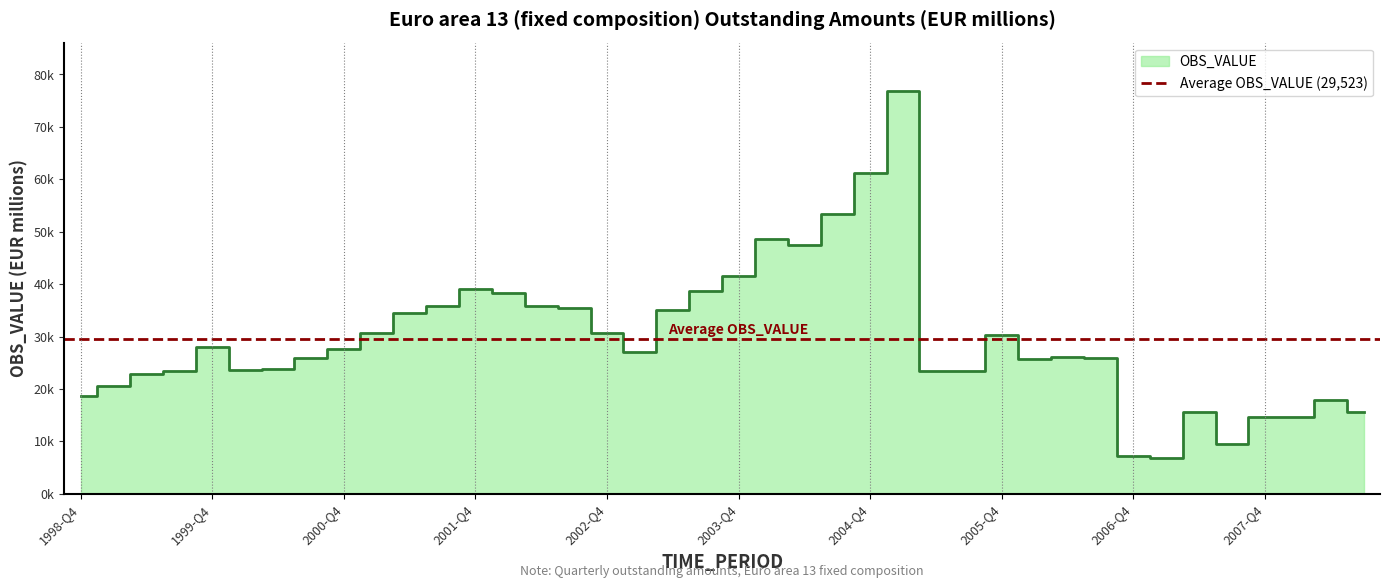

At which category does the chart reach its peak across all series?

2005-Q1